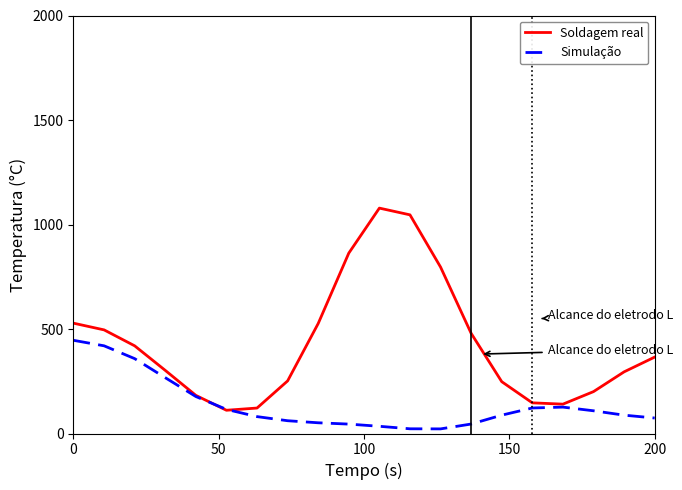

Rank the series by their average value, from lowest to highest.

Simulação, Soldagem real